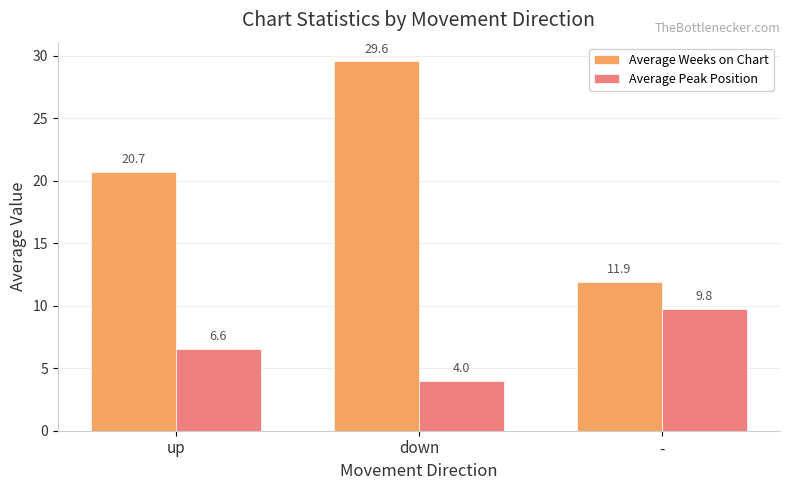

The value of Average Peak Position at up is 10.0. True or false?

False